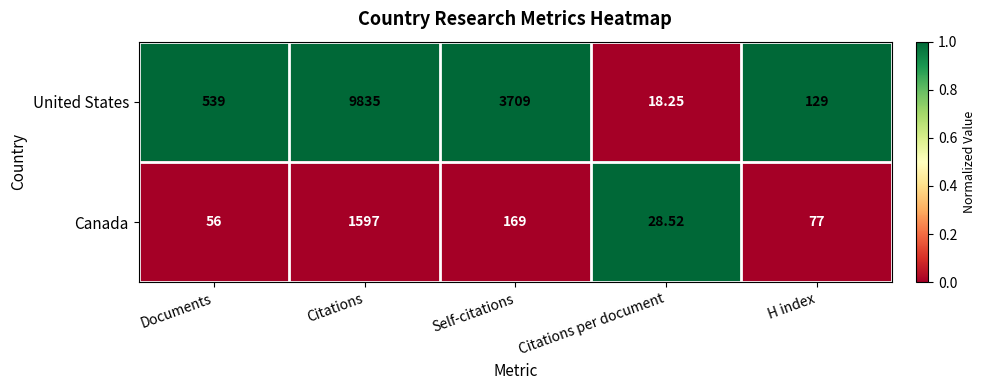

Is the value of Canada at Documents greater than the value of United States at Citations per document?

Yes